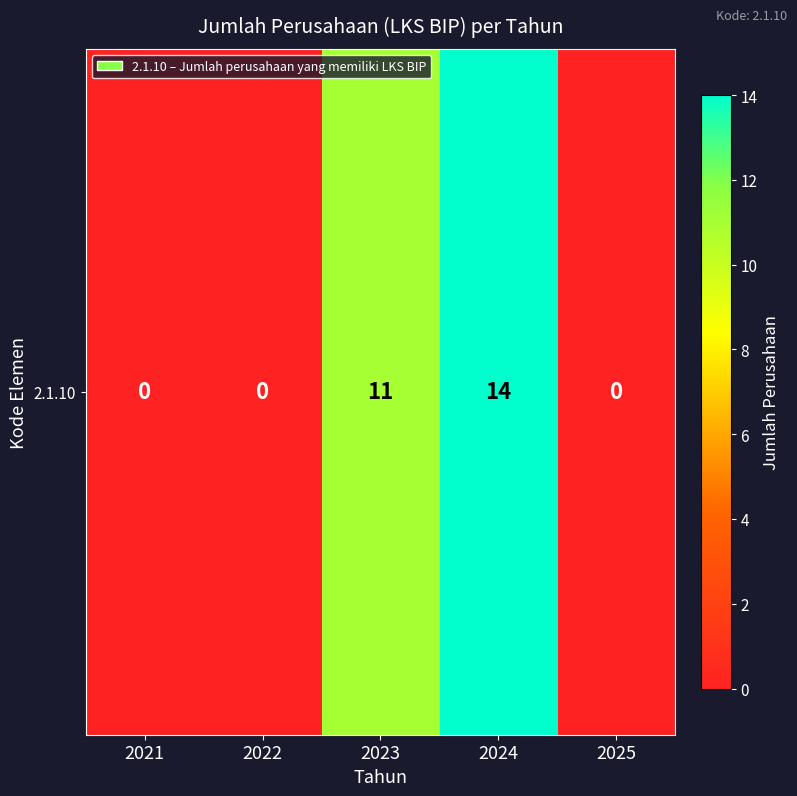

The chart shows a value of 0 at 2021. True or false?

True